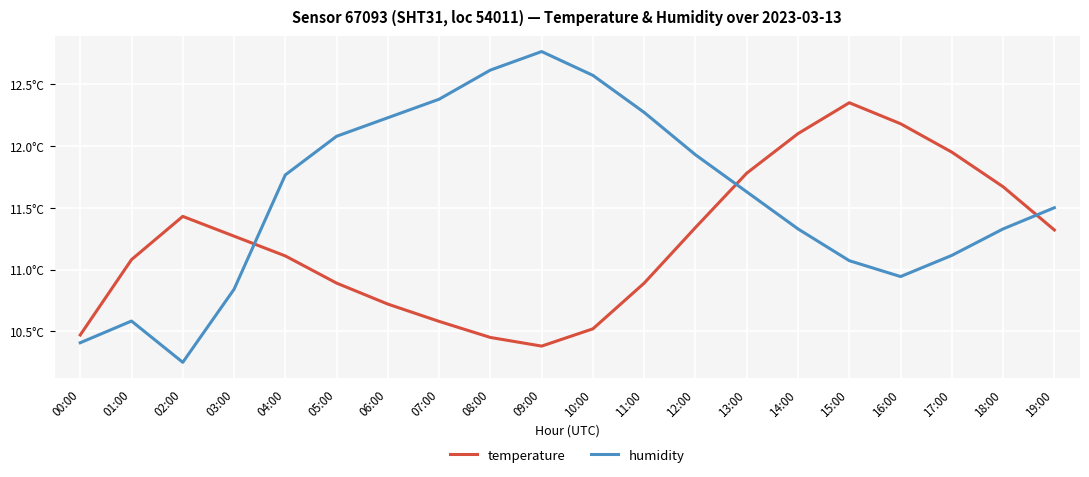

What is the label of the 7th point from the left?

06:00